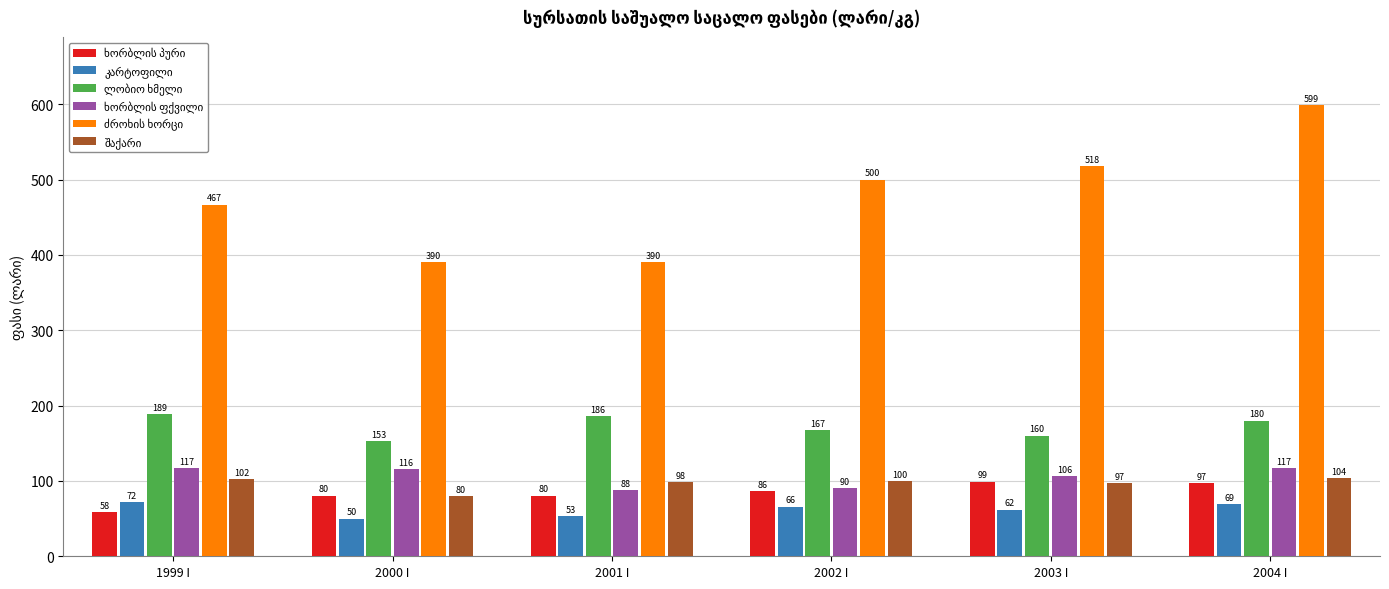

What is the spread (max minus min) of values at 2002 I?

434.0